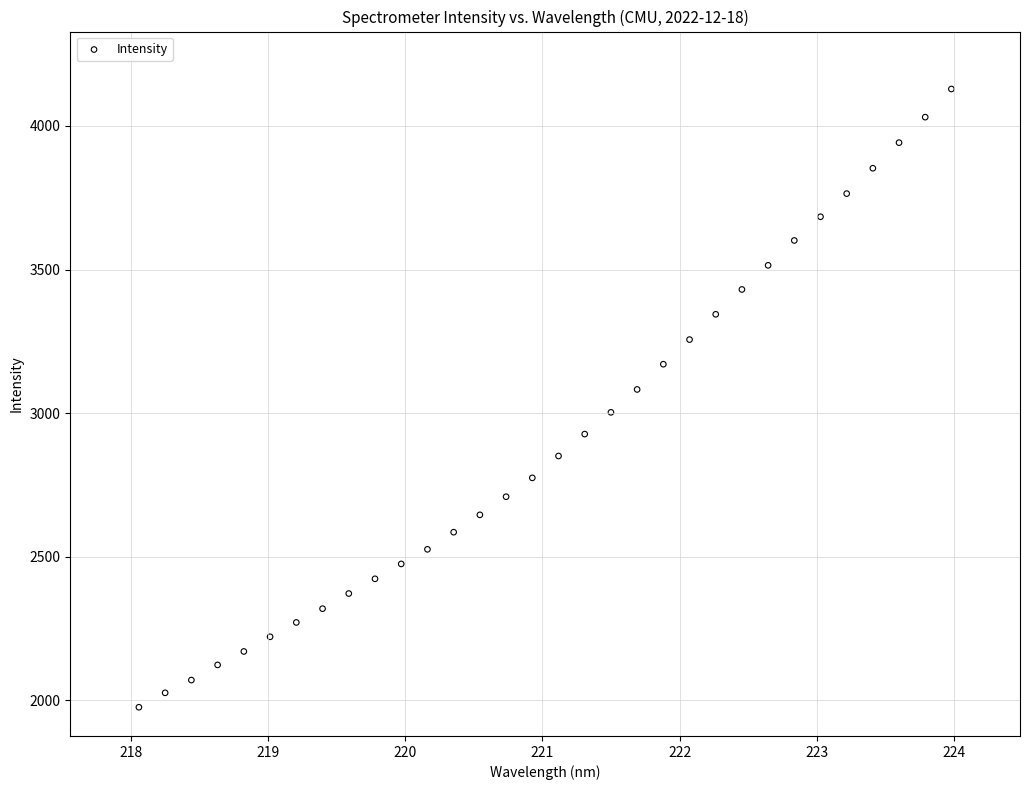

What is the range of Y values (max minus min)?

2152.5